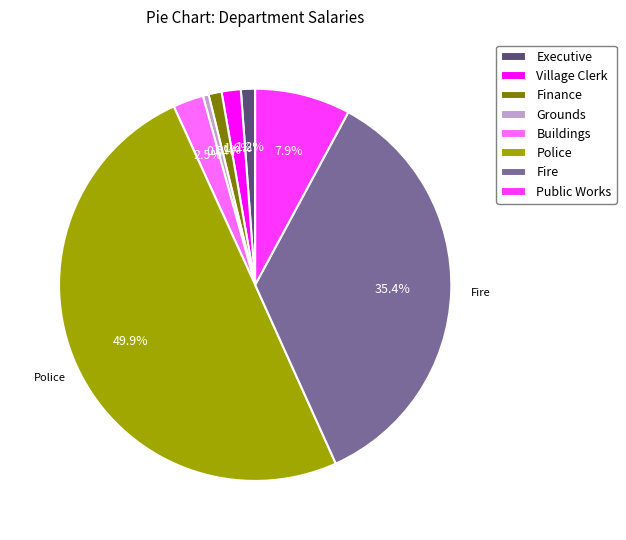

Which category has the smallest portion of the pie?

Grounds